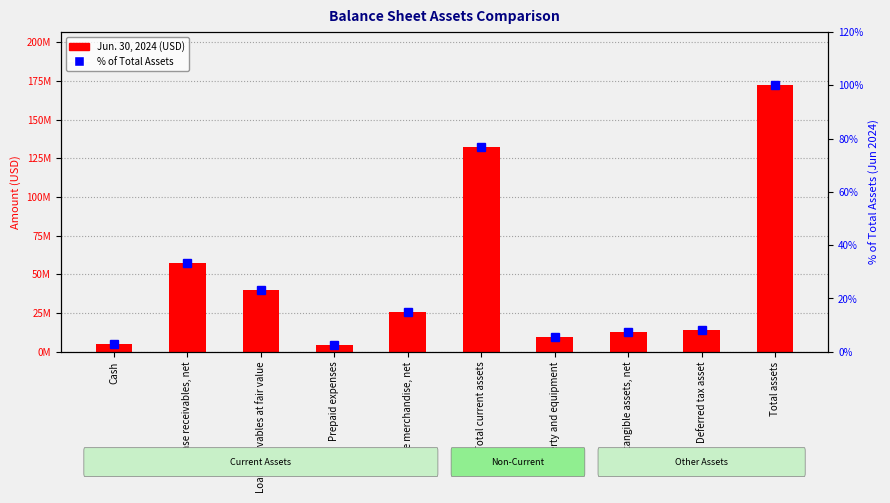

At which category is the sum across all series the highest?

Total assets